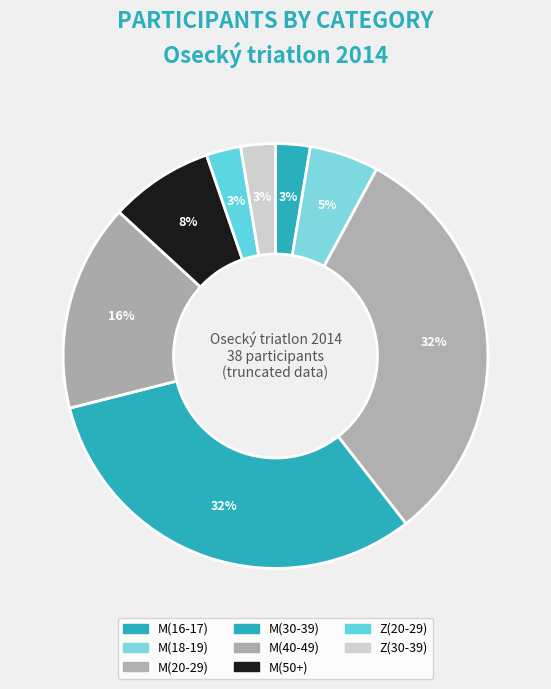

Is the sum of Z(30-39) and M(40-49) greater than half?

No